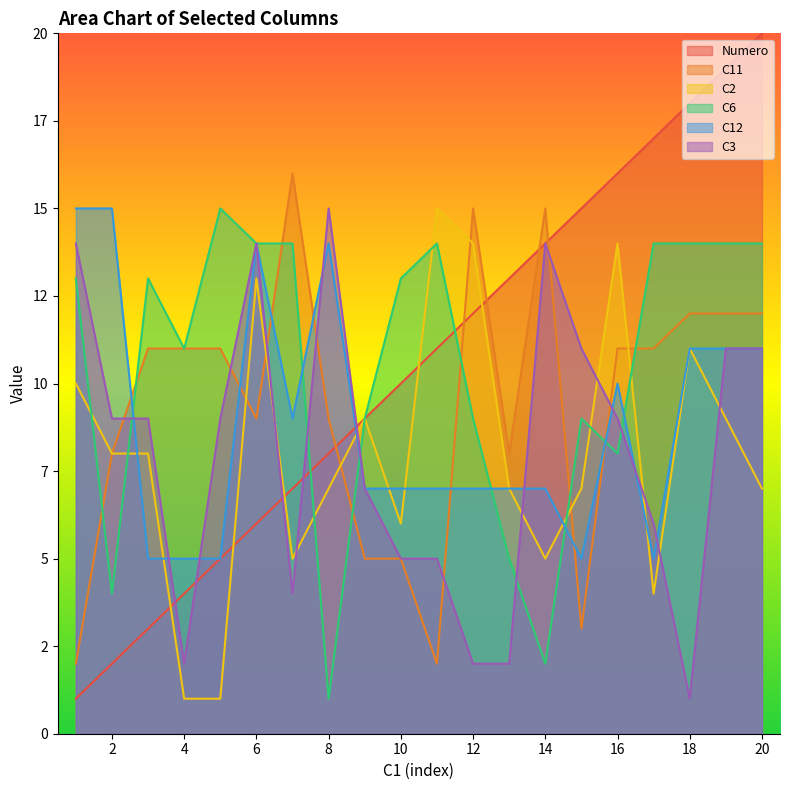

What are all the series names shown in the legend?

Numero, C11, C2, C6, C12, C3